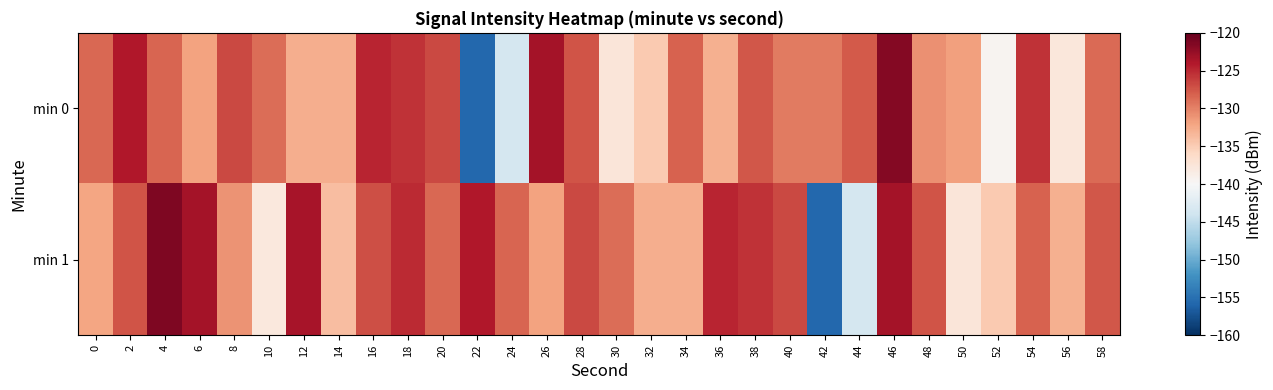

List the series in order of their overall mean, lowest first.

min 0, min 1